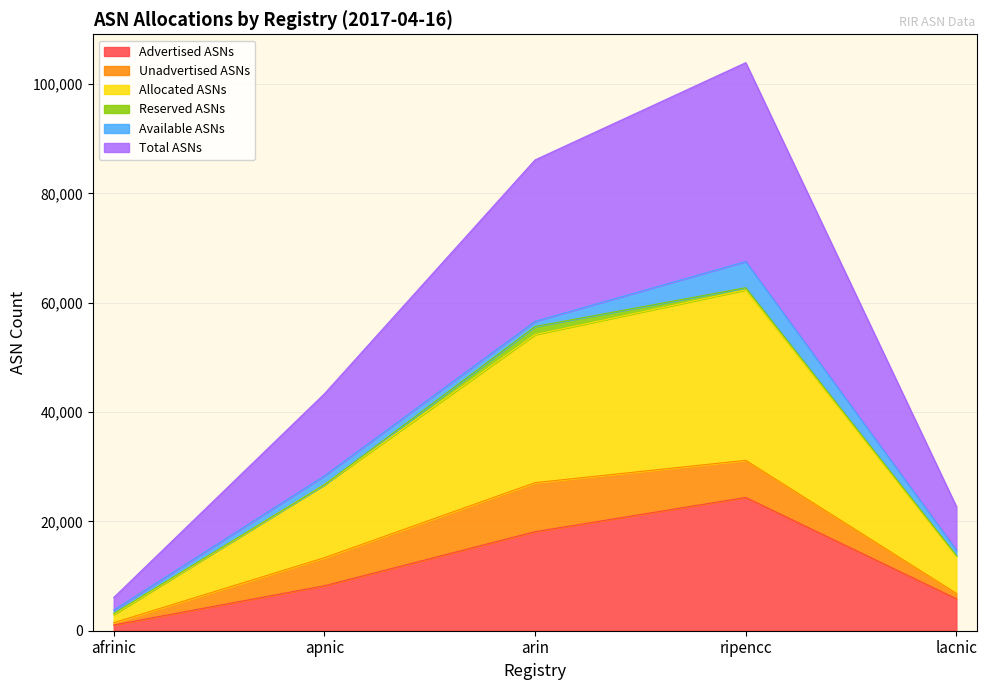

Which category has the highest value in the Advertised ASNs series?

ripencc